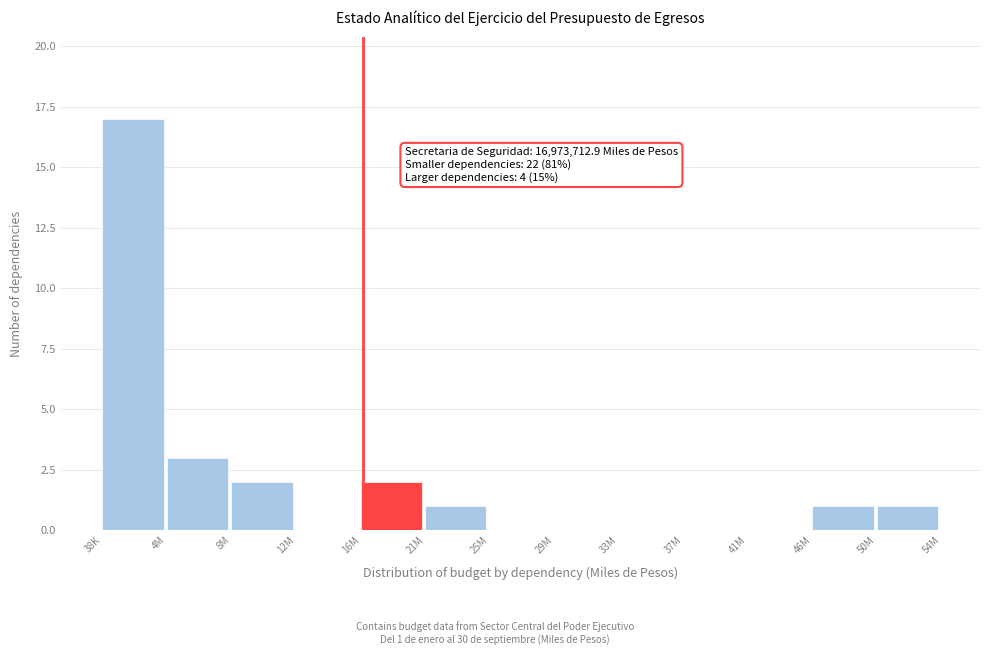

Reading left to right, what are all the values shown in this chart?

38K=17	4M=3	8M=2	12M=0	16M=2	21M=1	25M=0	29M=0	33M=0	37M=0	41M=0	46M=1	50M=1